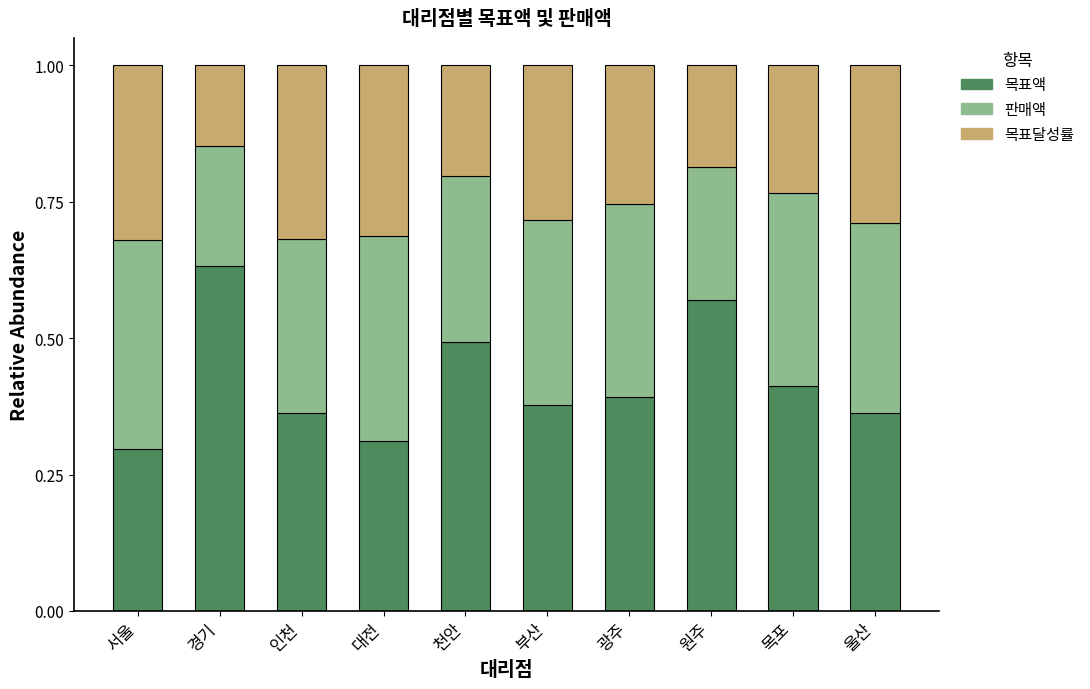

How many bars are there in total?

10